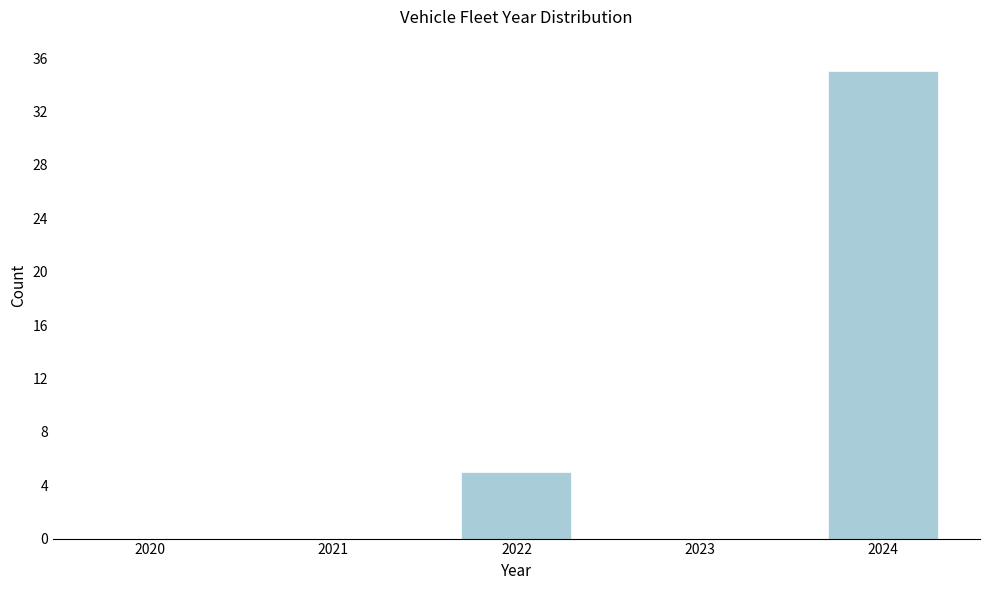

Reading left to right, what are all the values shown in this chart?

2020=0	2021=0	2022=5	2023=0	2024=35